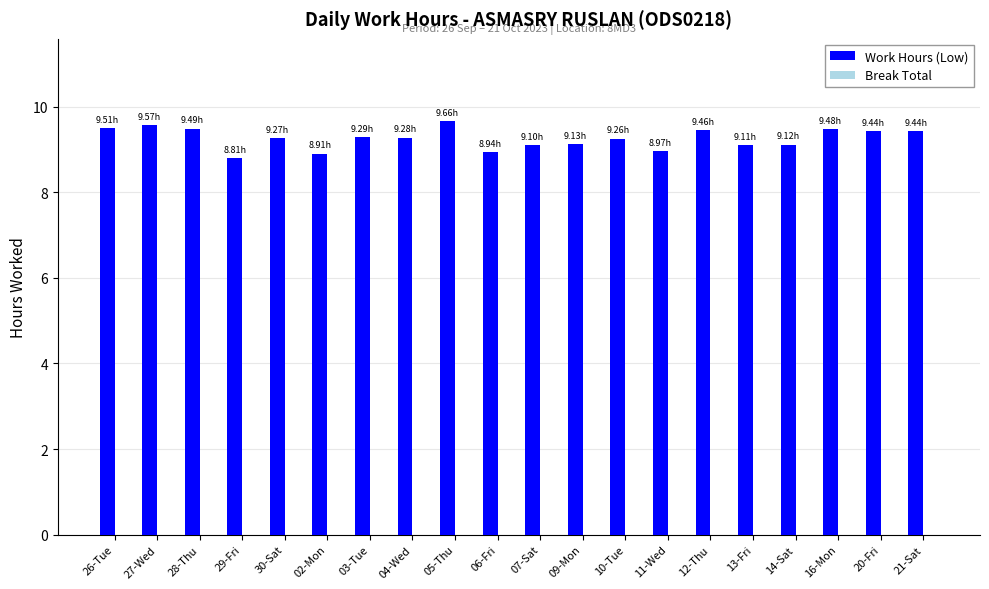

What is the label of the 17th bar from the right?

29-Fri